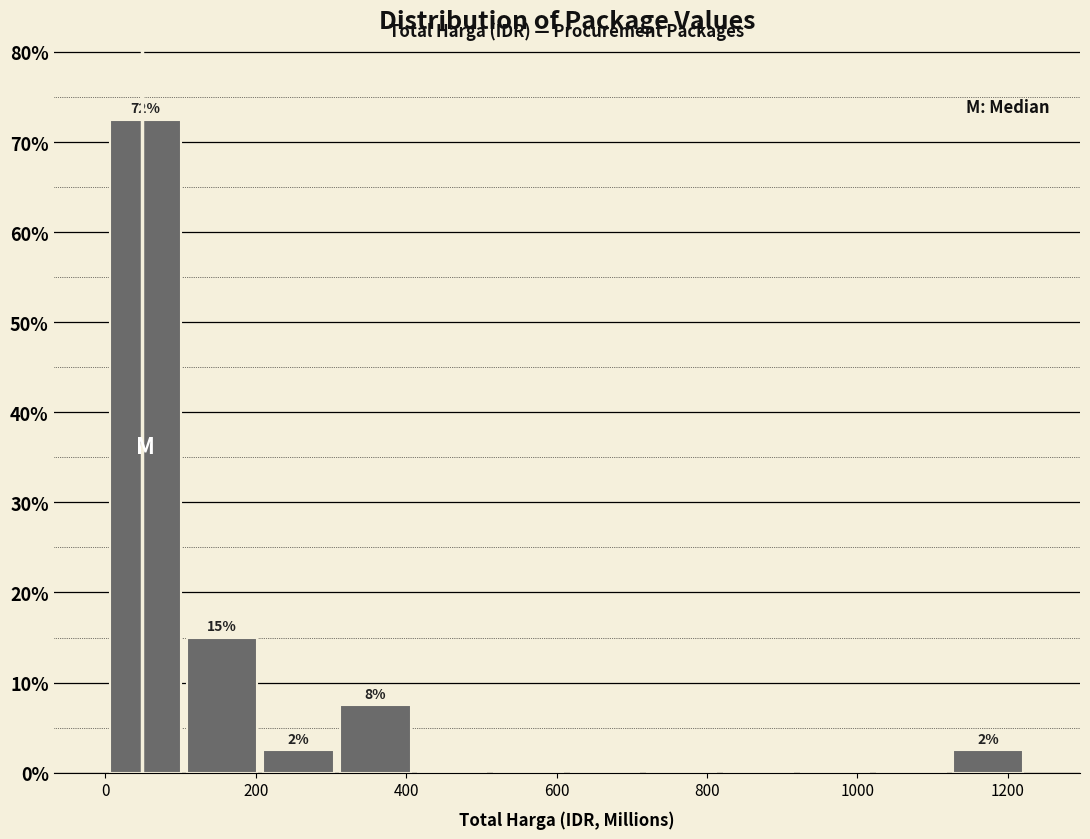

Over which range of the x-axis is the bar tallest?

0 to 100